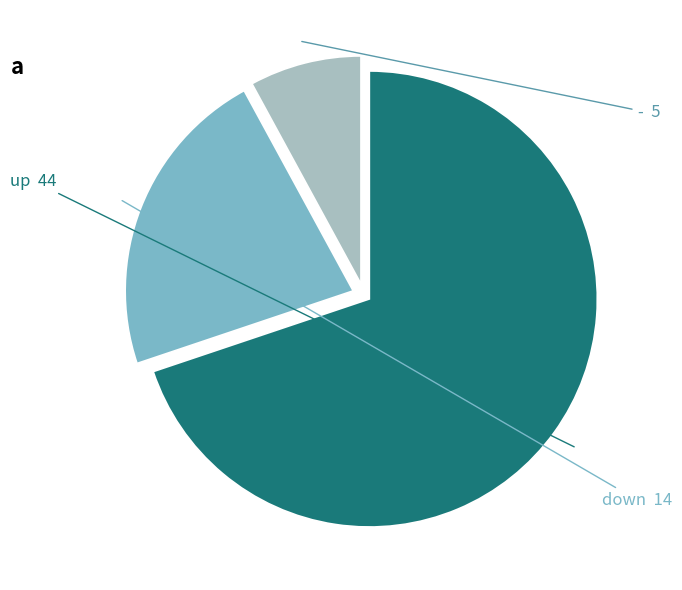

Is there any slice that represents more than half of the pie?

Yes